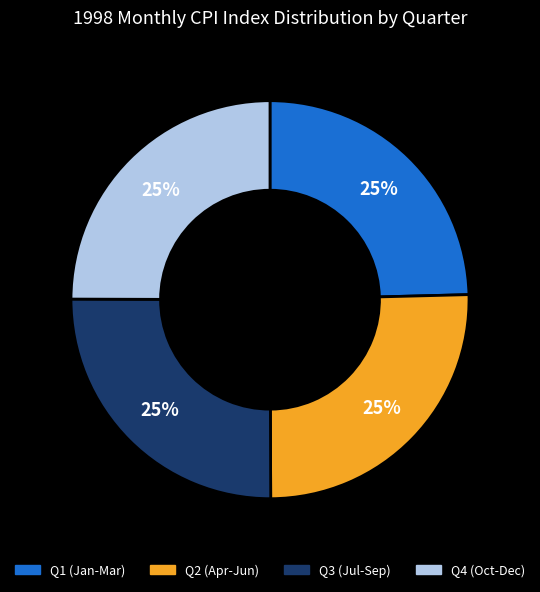

Is there a majority slice in this chart?

No